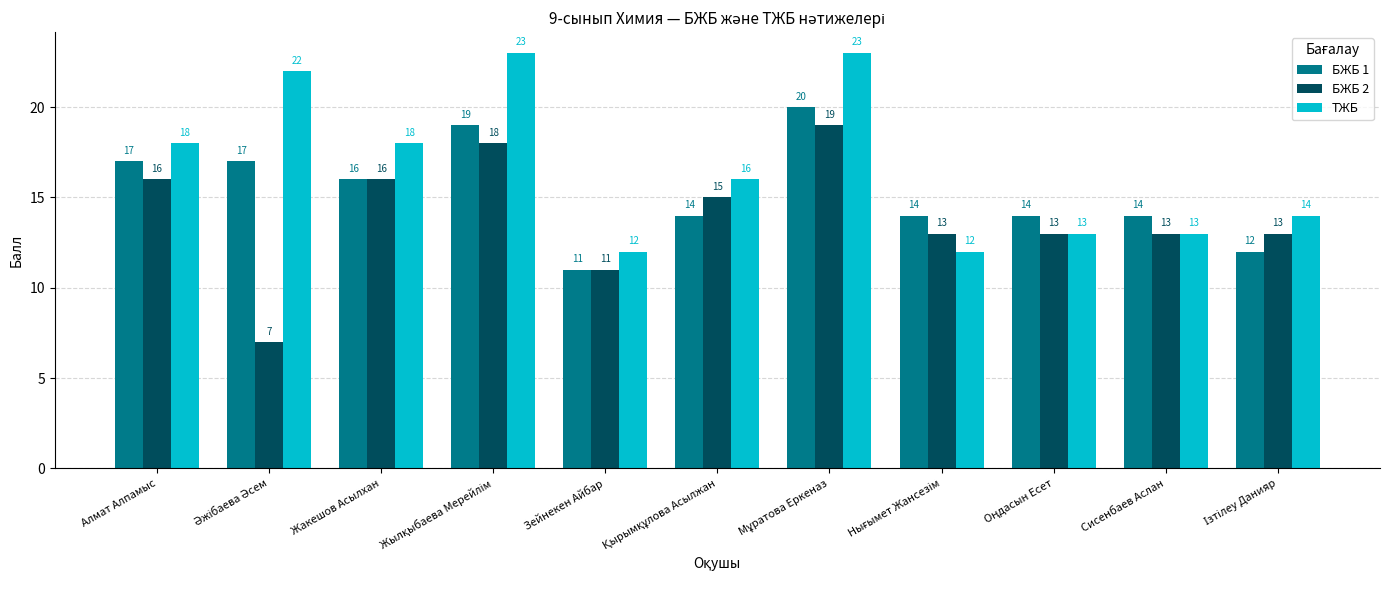

True or false: БЖБ 2 has a value of 7 at Алмат Алпамыс.

False